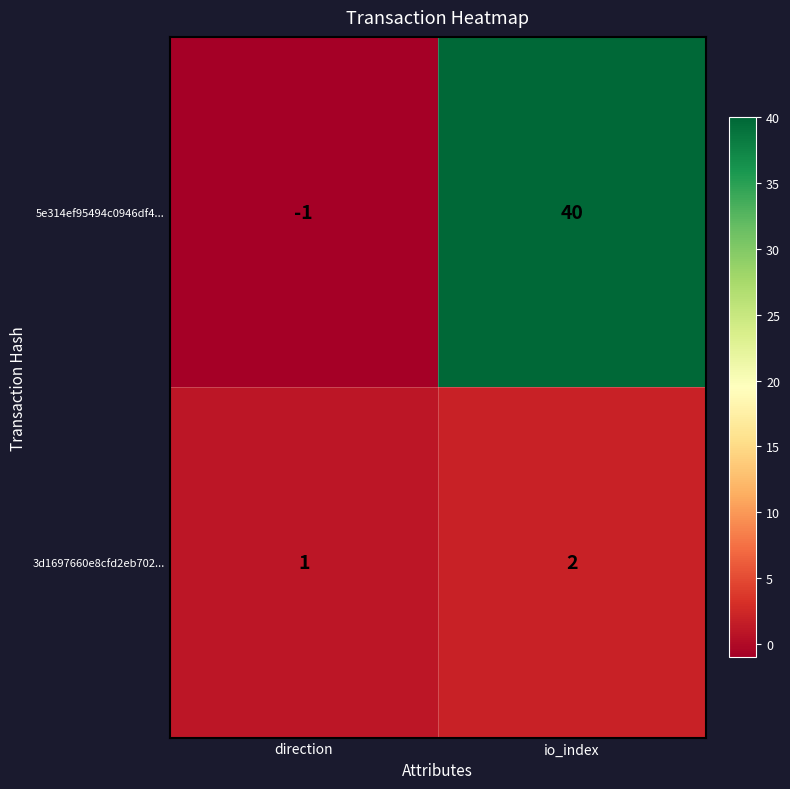

Reading right to left, list all the values displayed in this chart.

5e314ef95494c0946df4...: 40	-1
3d1697660e8cfd2eb702...: 2	1